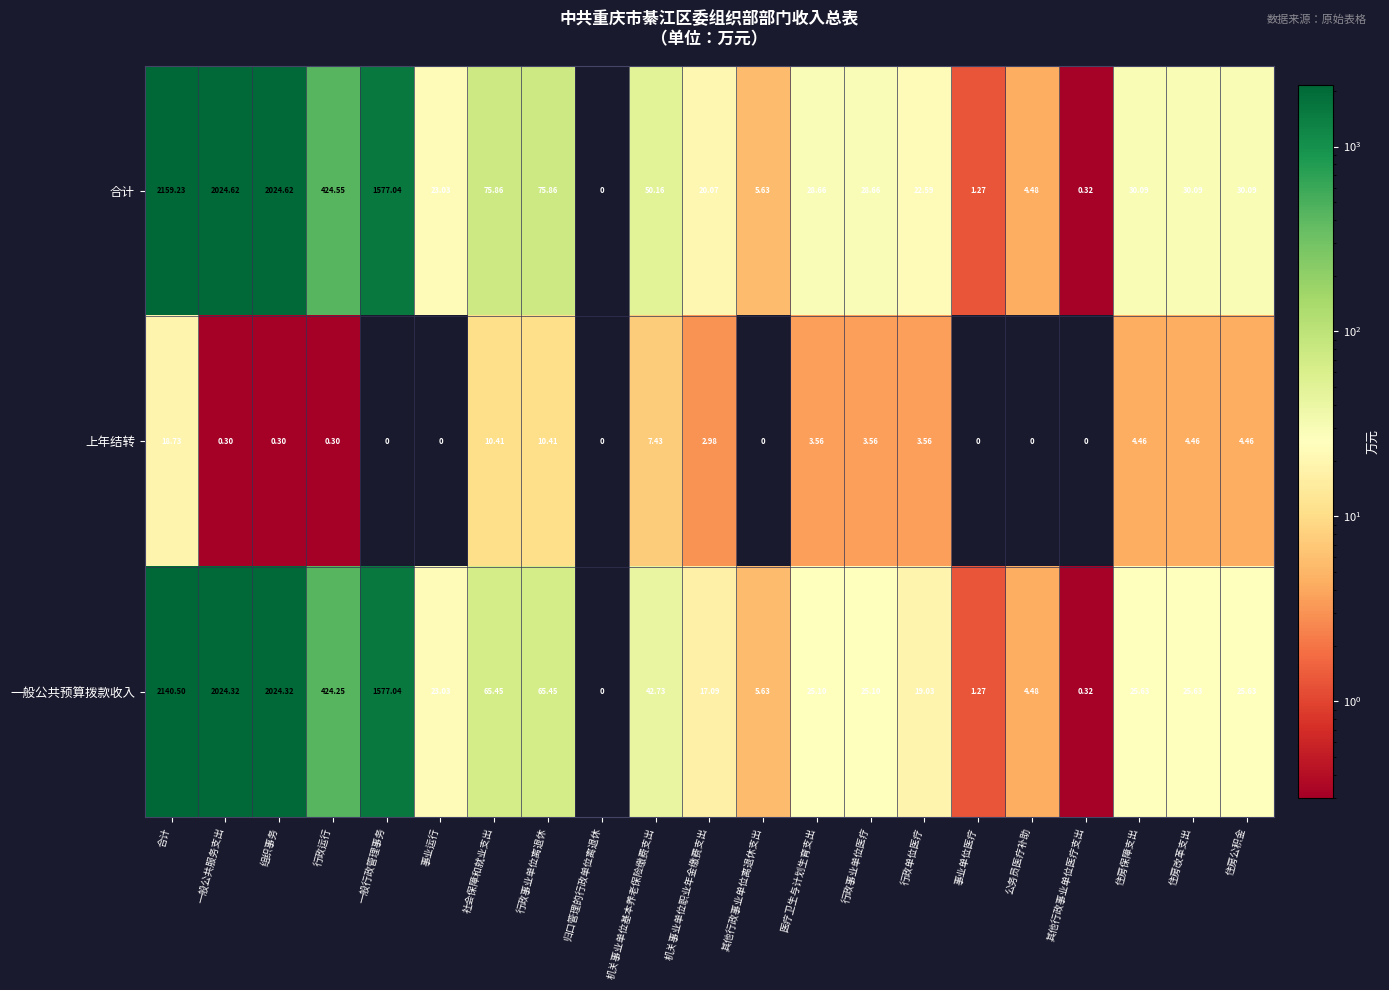

Which series changed the most between 行政事业单位离退休 and 机关事业单位职业年金缴费支出?

合计